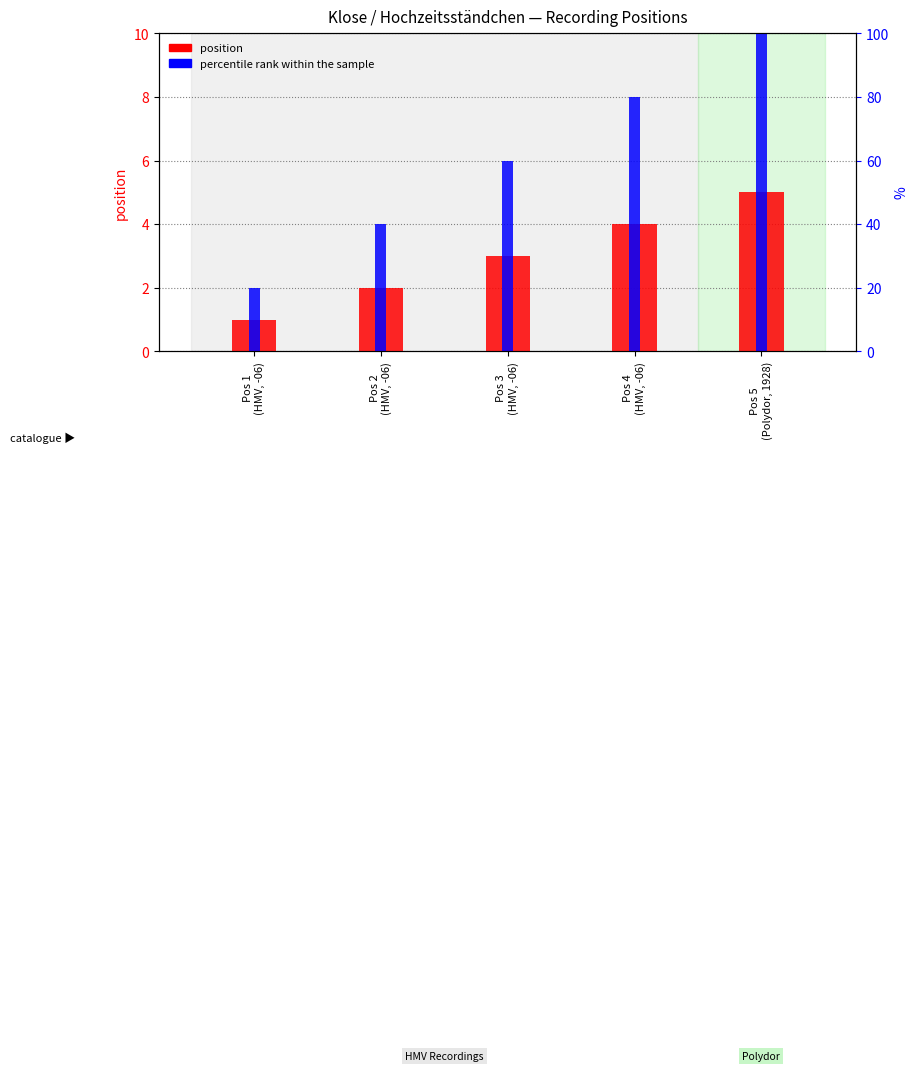

Are the bars horizontal?

No